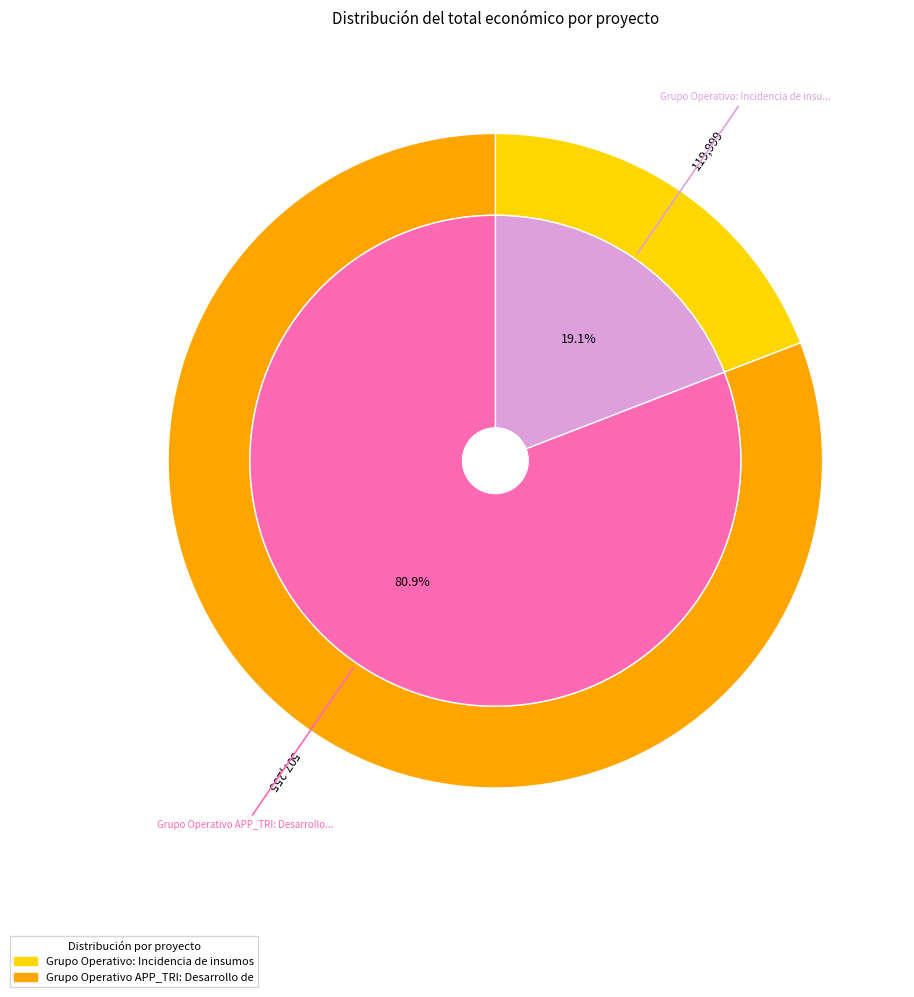

Which slice represents more than half of the pie?

Grupo Operativo APP_TRI: Desarrollo de